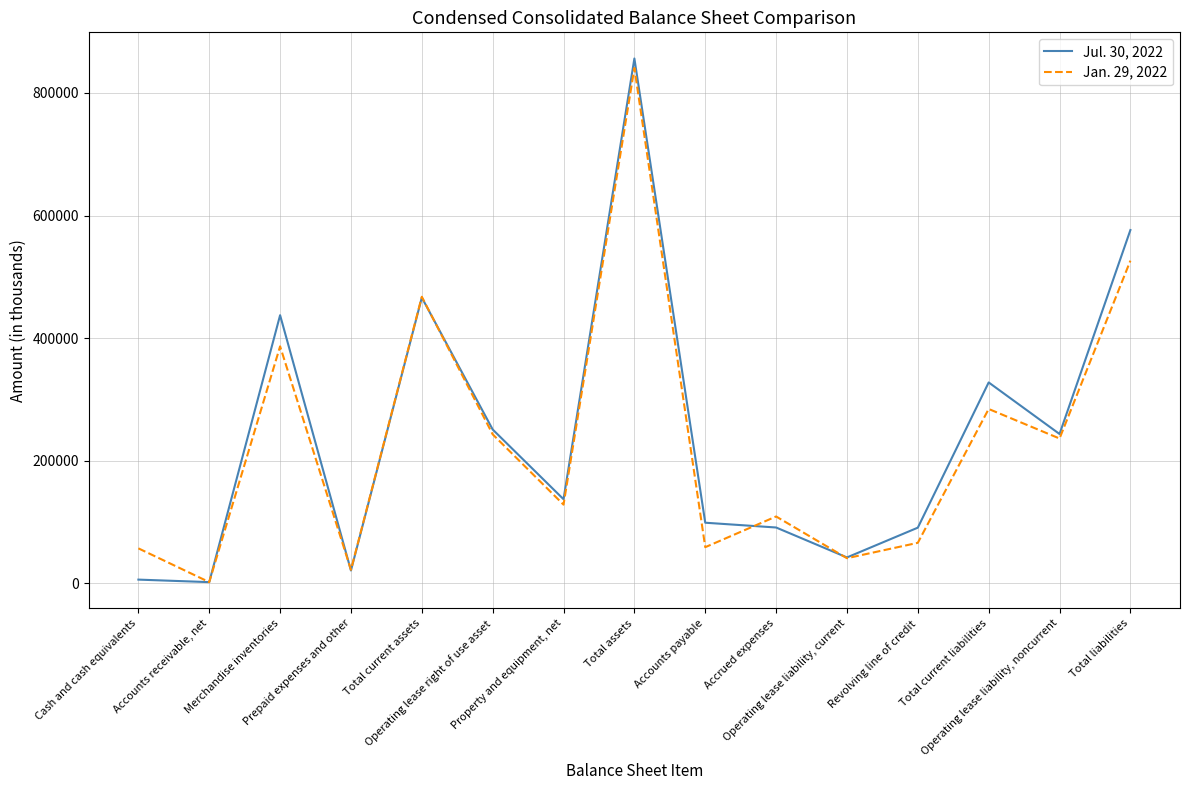

At which category does the chart reach its peak across all series?

Total assets